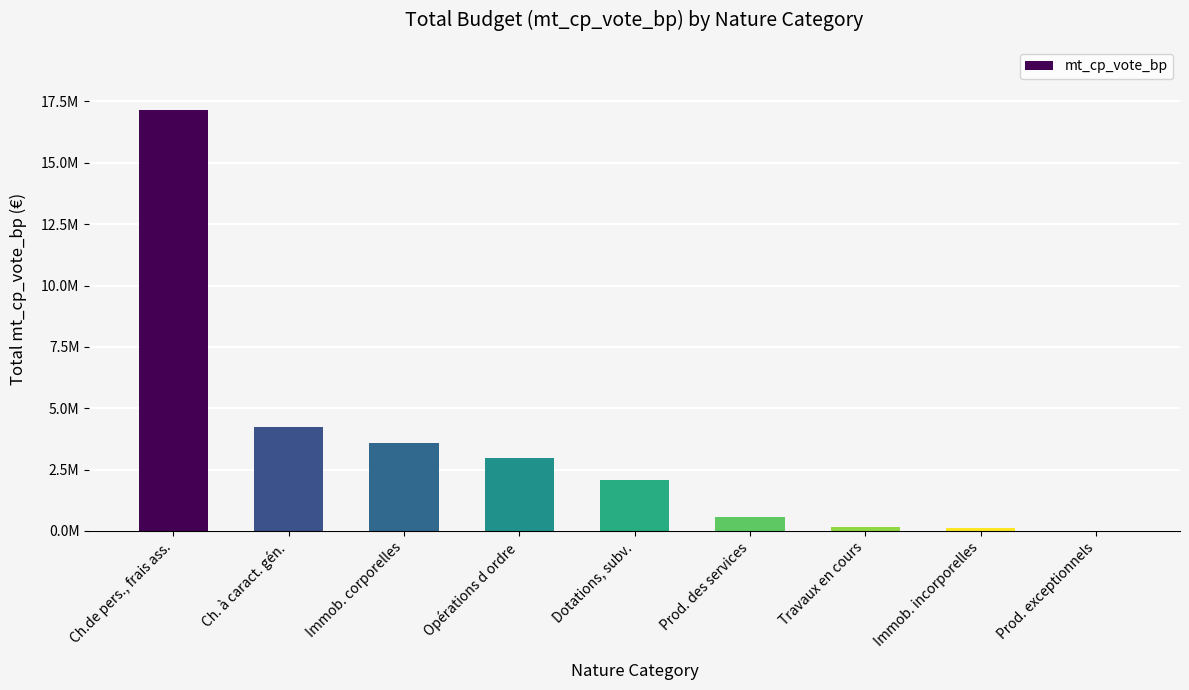

Are the bars horizontal?

No